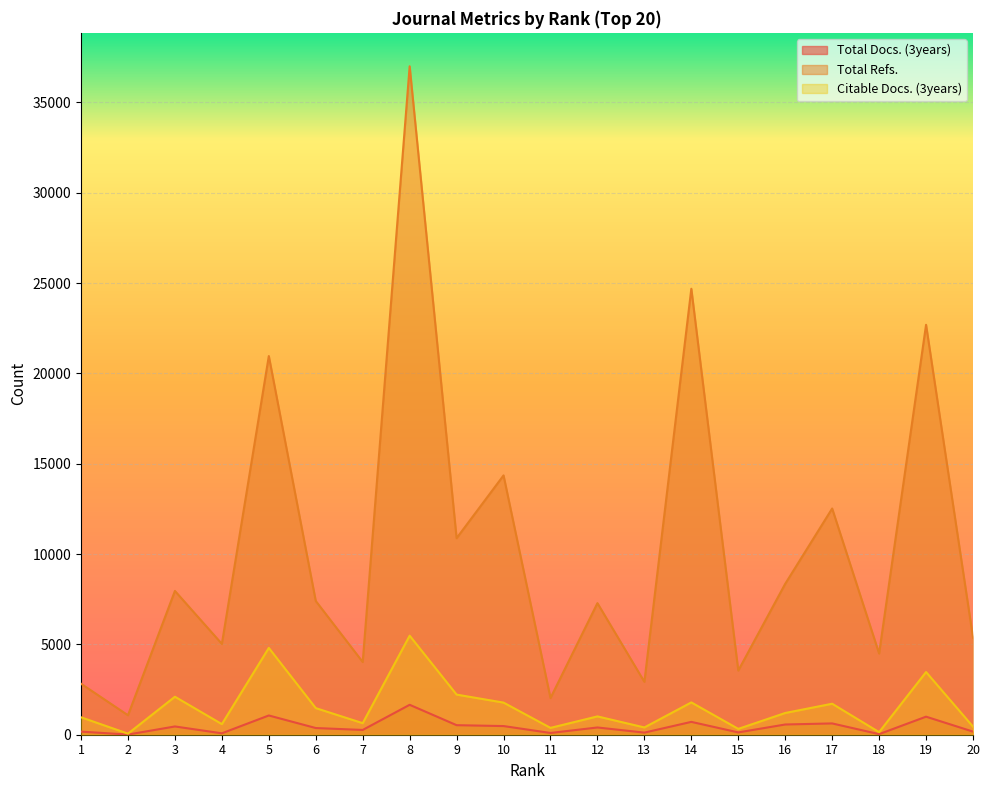

True or false: Total Docs. (3years) and Total Refs. cross at least once.

False